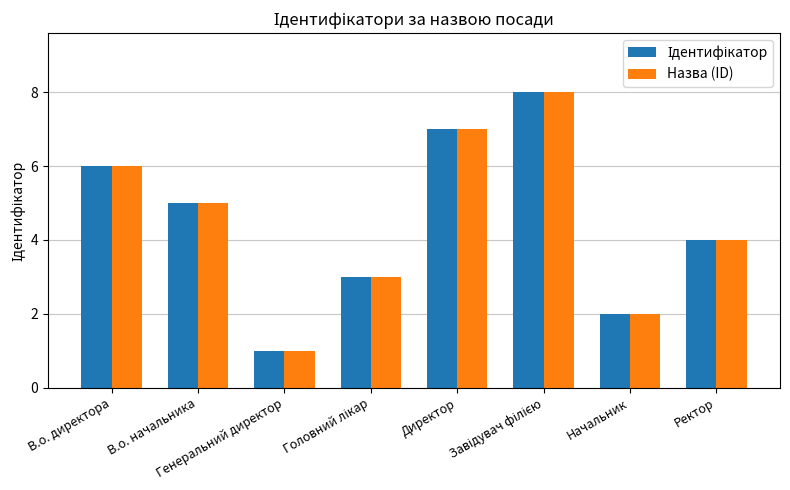

What is the sum of all Назва (ID) values?

36